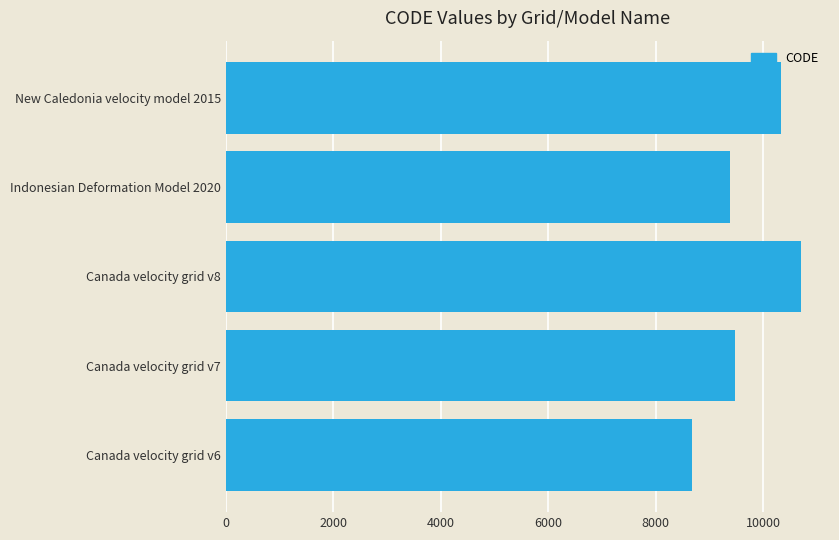

Which has a higher value, Canada velocity grid v7 or Canada velocity grid v8?

Canada velocity grid v8